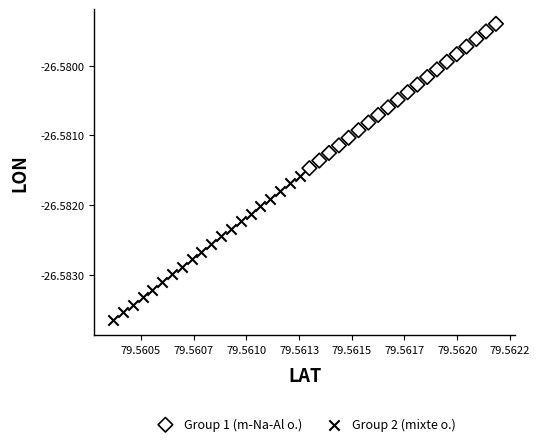

Which series has the widest spread of Y values?

Group 1 (m-Na-Al o.)